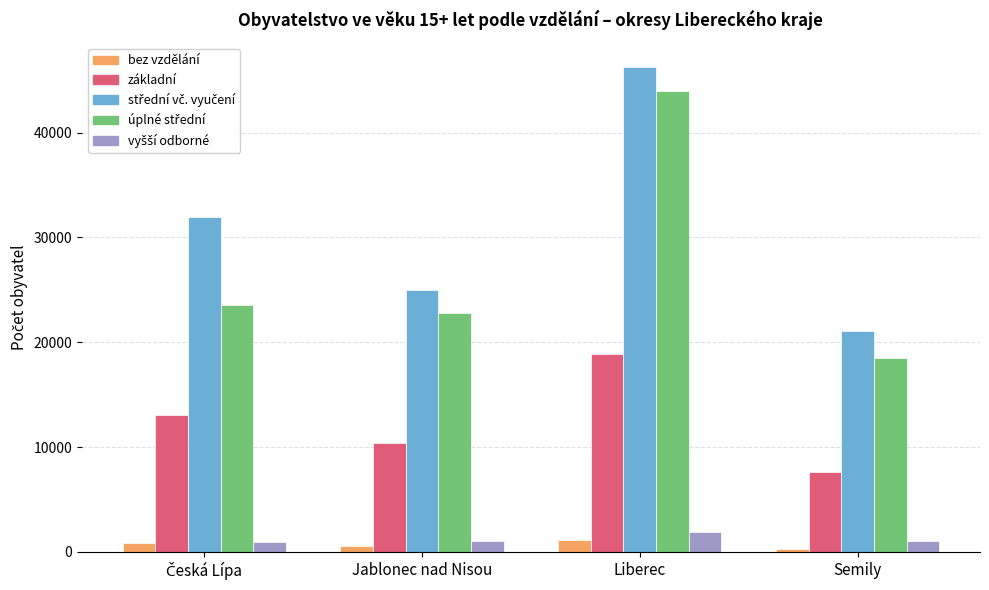

What is the maximum value for bez vzdělání?

1096